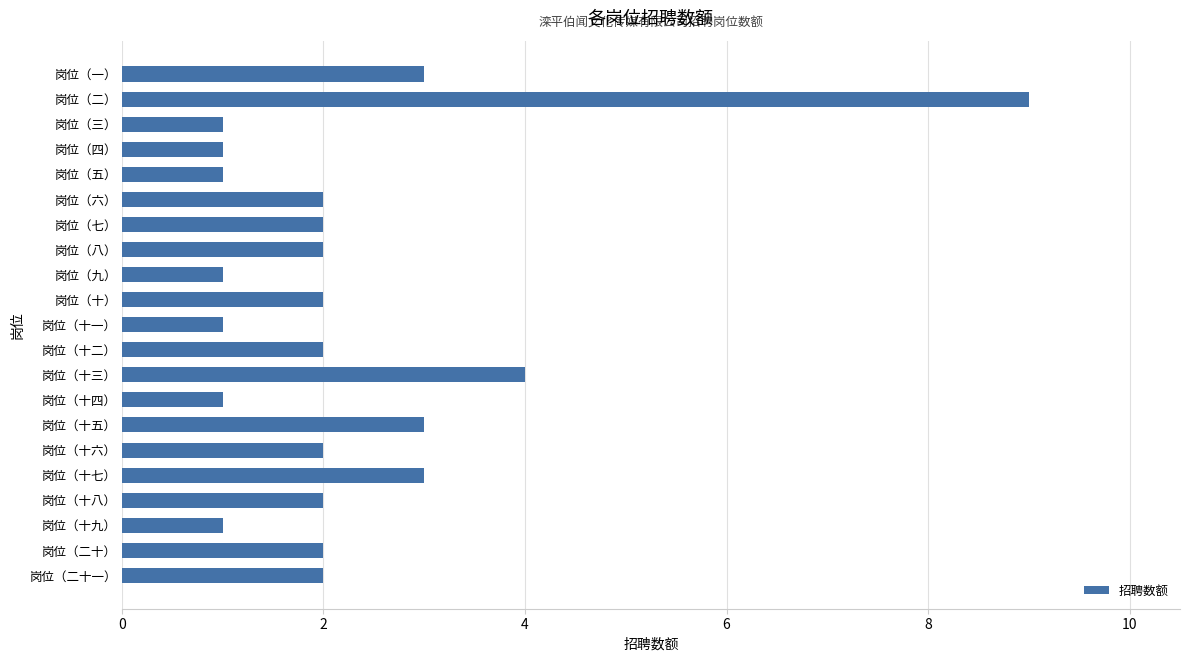

At which label is the value closest to 5?

岗位（十三）